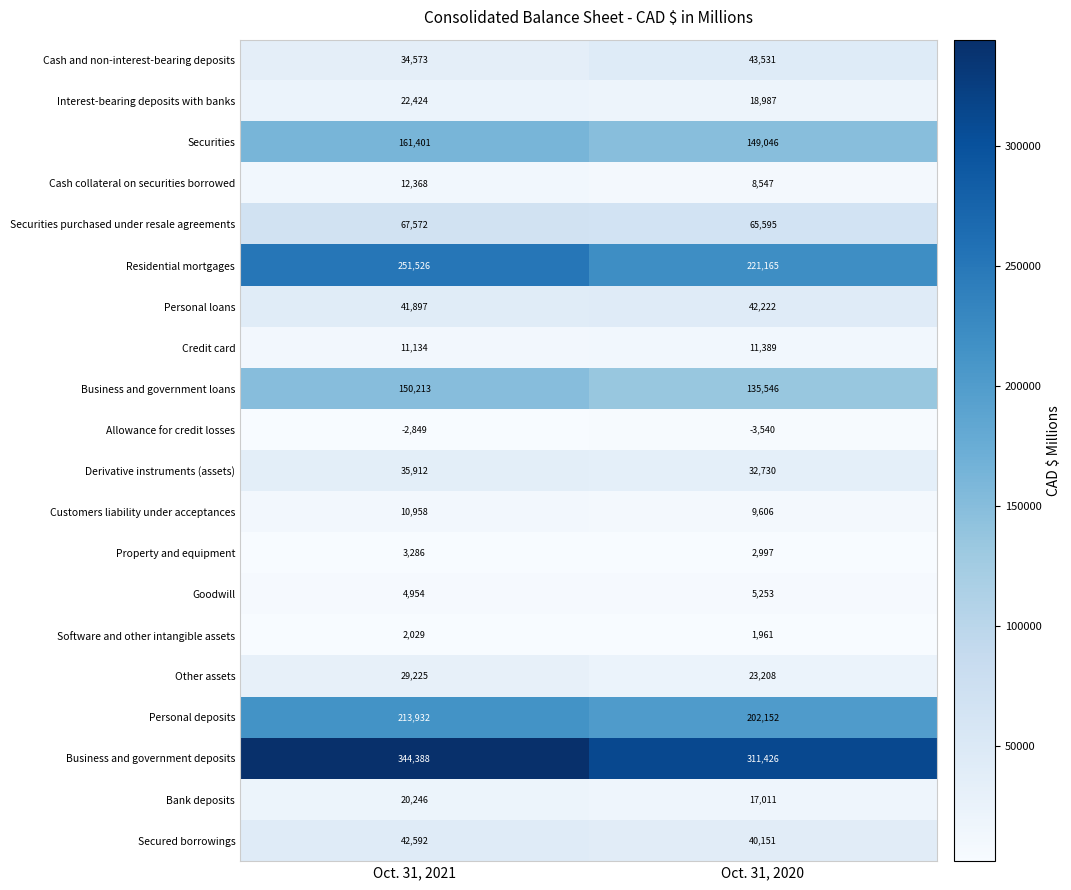

Rank the series at Oct. 31, 2020 from lowest to highest value.

Allowance for credit losses, Software and other intangible assets, Property and equipment, Goodwill, Cash collateral on securities borrowed, Customers liability under acceptances, Credit card, Bank deposits, Interest-bearing deposits with banks, Other assets, Derivative instruments (assets), Secured borrowings, Personal loans, Cash and non-interest-bearing deposits, Securities purchased under resale agreements, Business and government loans, Securities, Personal deposits, Residential mortgages, Business and government deposits